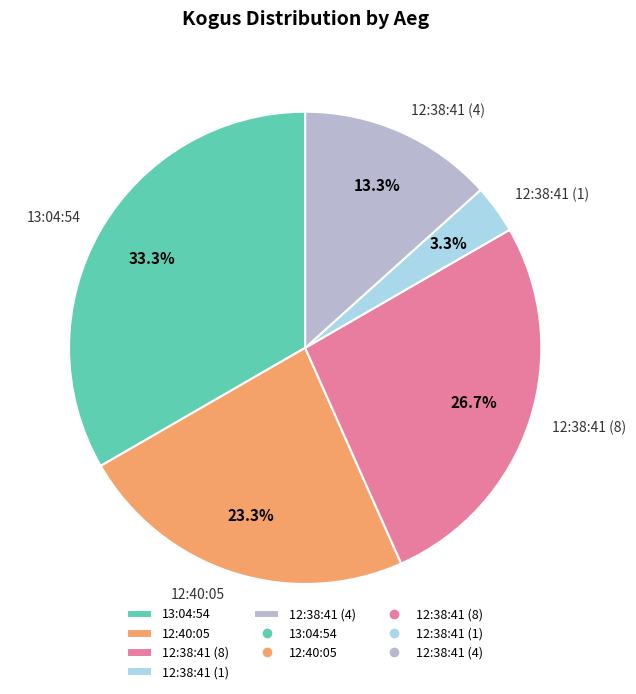

Does 13:04:54 account for over 50% of the chart?

No